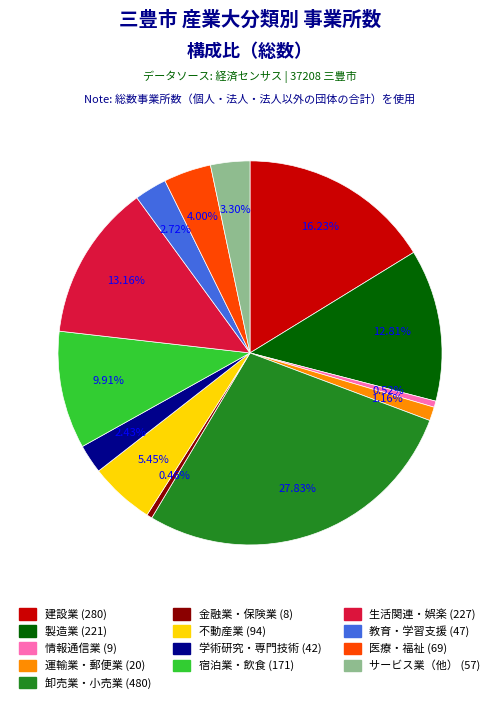

Is there any slice that represents more than half of the pie?

No